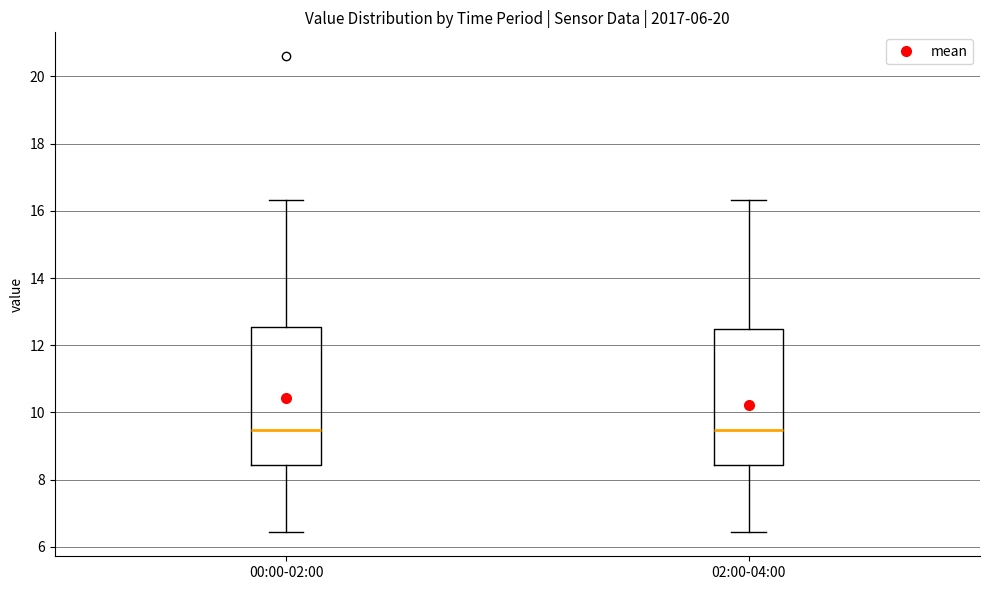

Reading left to right, transcribe this box plot: for each box, give where its median line is, the range the box spans, and where its two whiskers end, as read against the y-axis. The values are not printed on the chart, so give them approximately, as read against the axis.

00:00-02:00: median 9.4, box 8.4 to 12.6, whiskers 6.4 to 16.4
02:00-04:00: median 9.4, box 8.4 to 12.4, whiskers 6.4 to 16.4